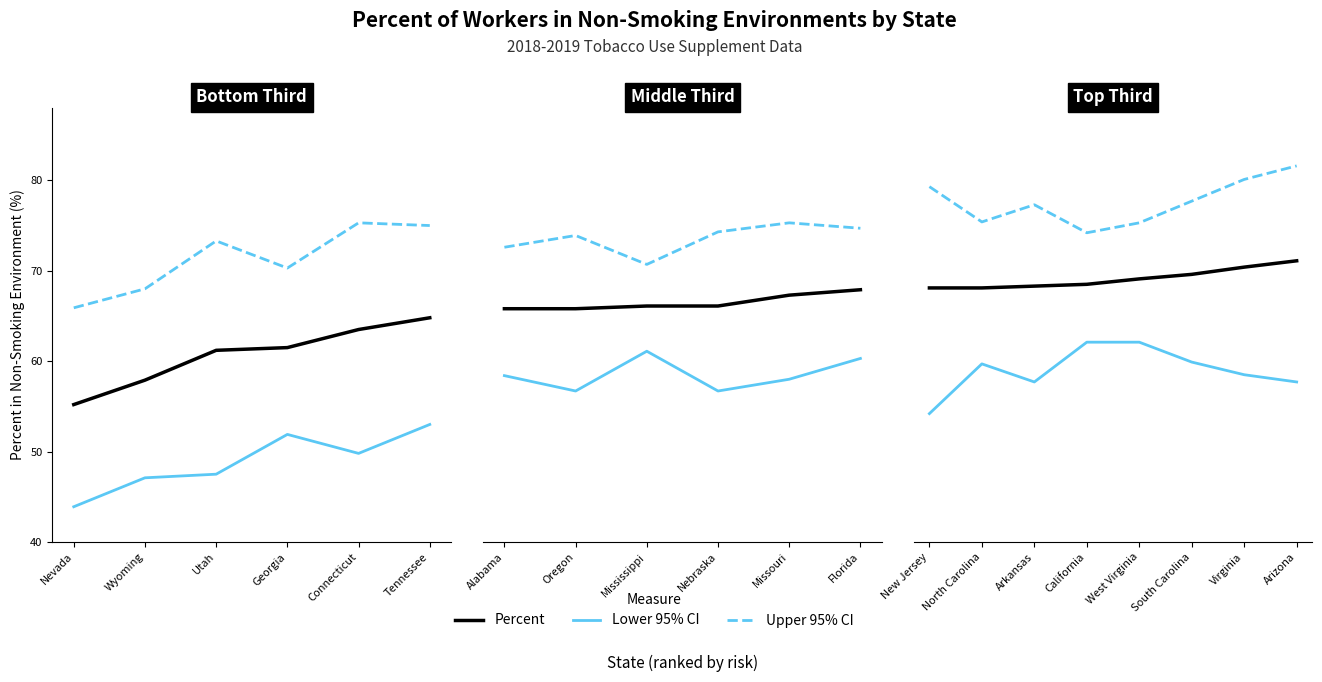

Is it true that Lower 95% CI equals 43.9 at Nevada?

True